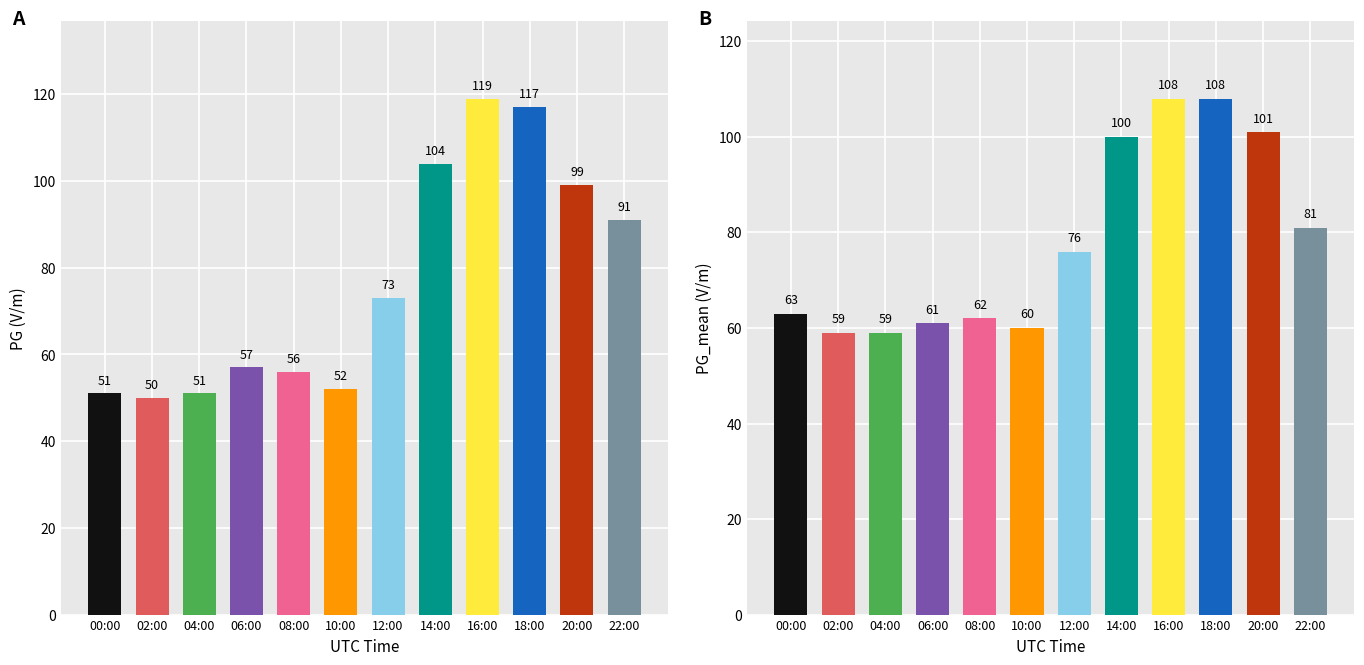

What is the sum of the PG_mean (V/m) values at 04:00 and 10:00?

119